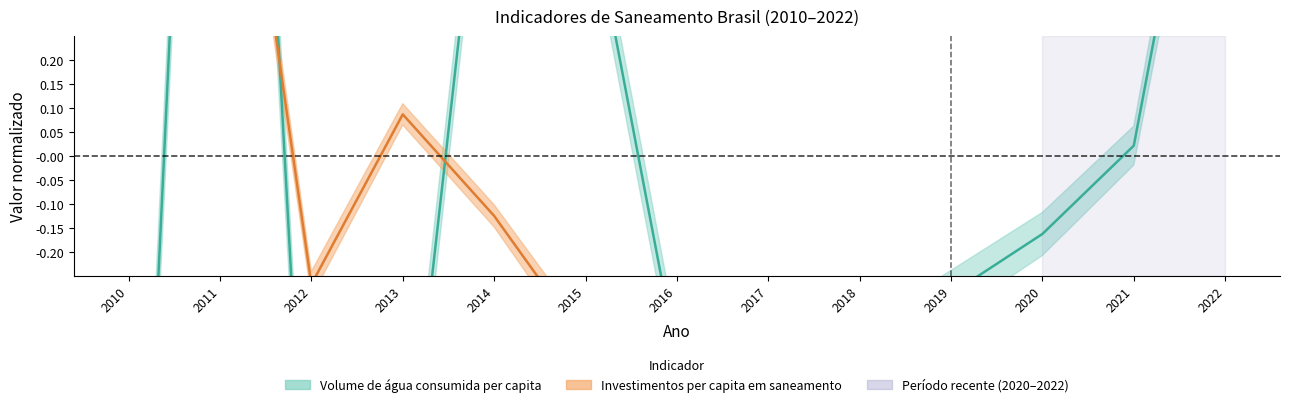

Which category has the lowest value in the Investimentos per capita em saneamento series?

2017